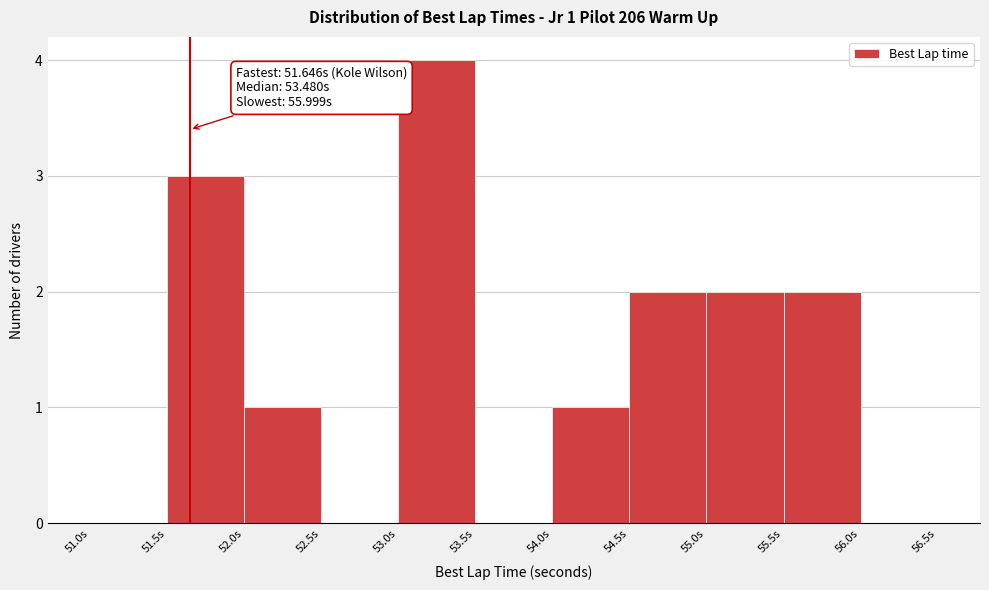

Over which range of the x-axis is the bar tallest?

53.0 to 53.5